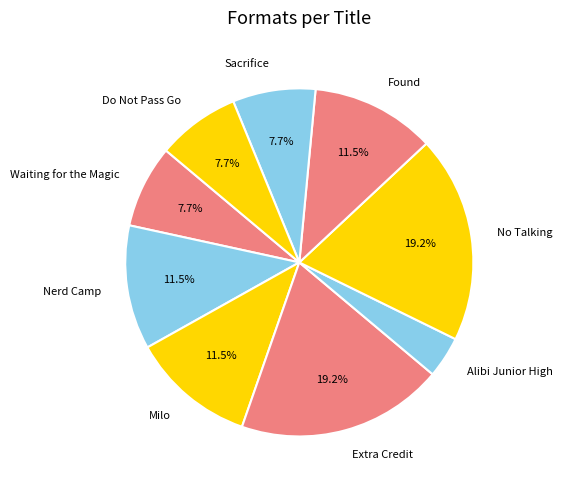

Is there any slice that represents more than half of the pie?

No